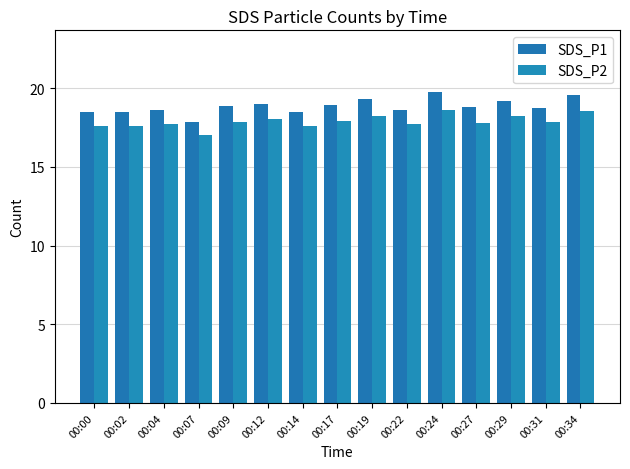

Are the bars horizontal?

No